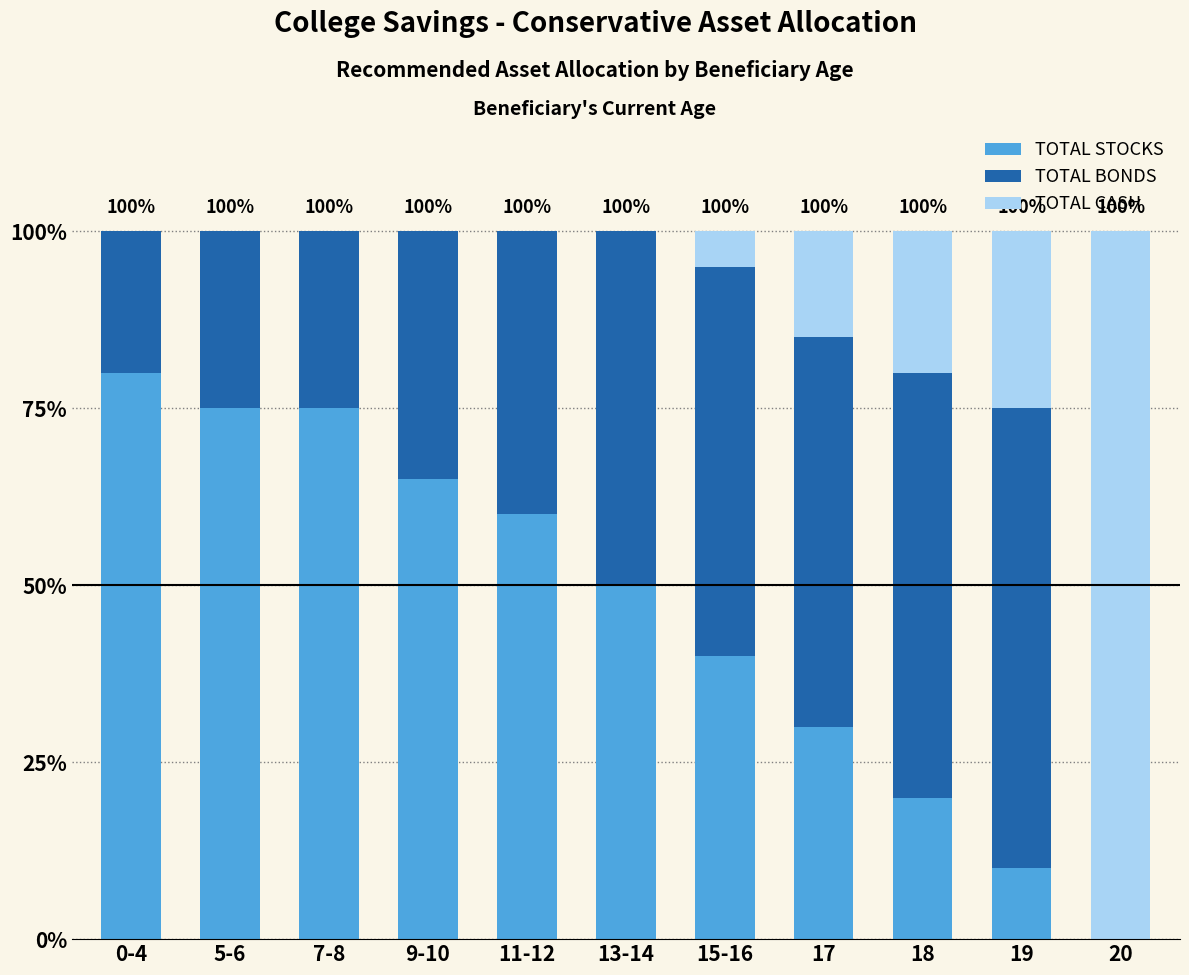

Are the bars grouped side by side (vs. stacked)?

No